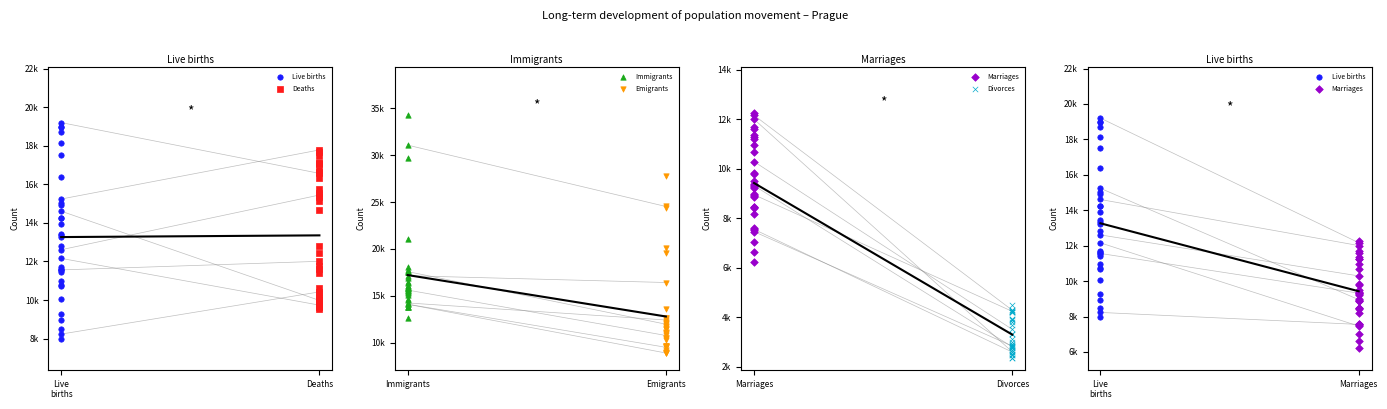

Which series contains the highest Y value?

Immigrants